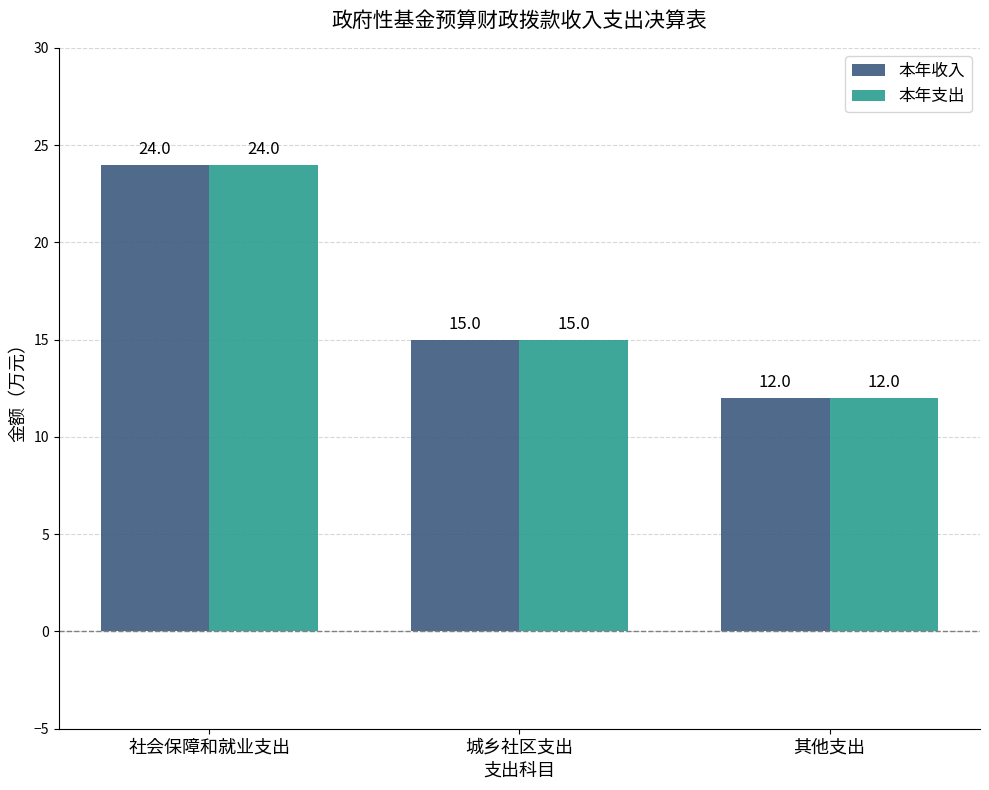

Reading left to right, what are all the values shown in this chart?

本年收入: 社会保障和就业支出=24	城乡社区支出=15	其他支出=12
本年支出: 社会保障和就业支出=24	城乡社区支出=15	其他支出=12